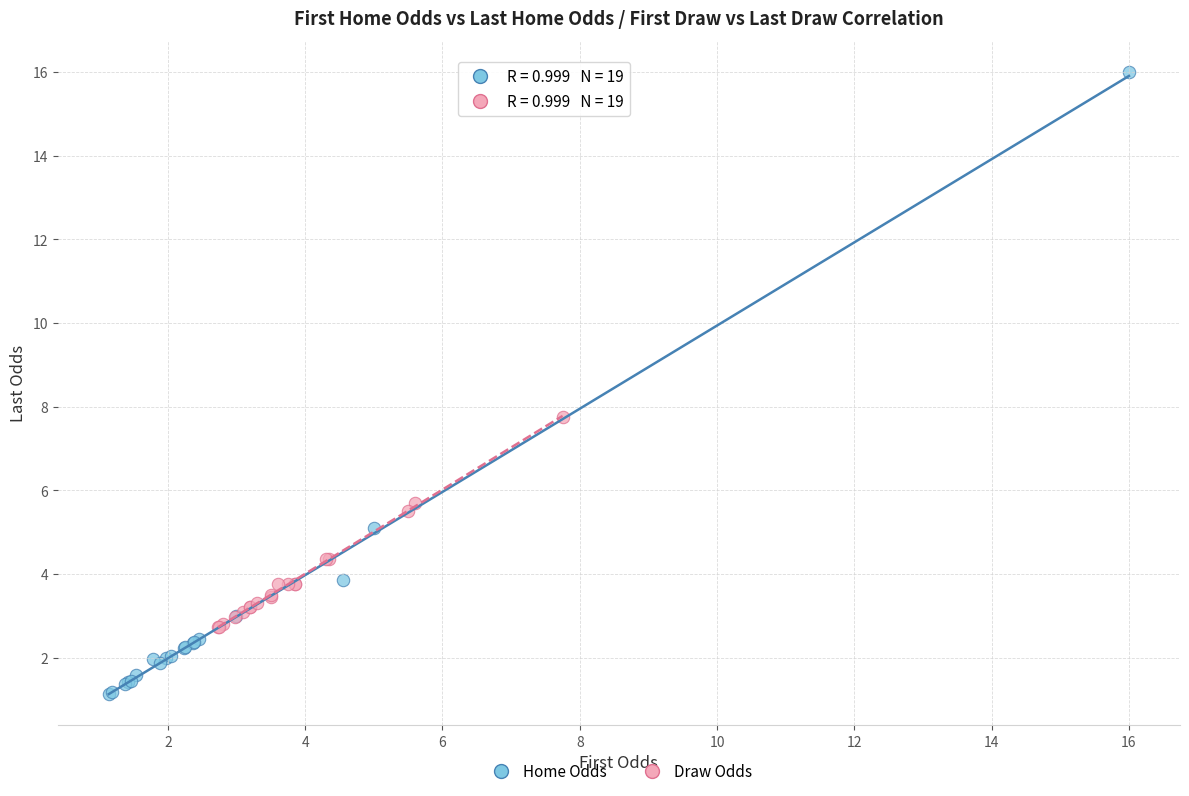

Which series contains the lowest Y value?

Home Odds